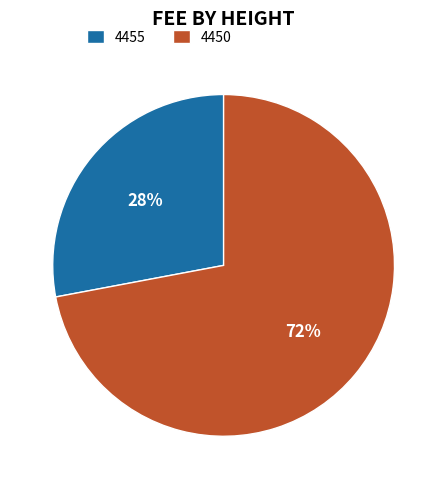

Which category has the smallest portion of the pie?

4455